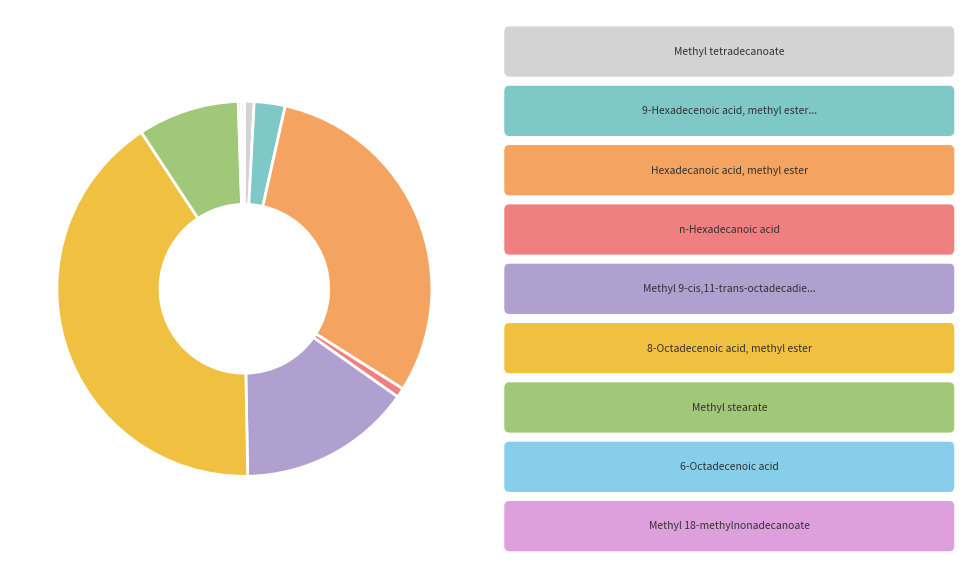

To the nearest percent, what is the average slice percentage?

11%